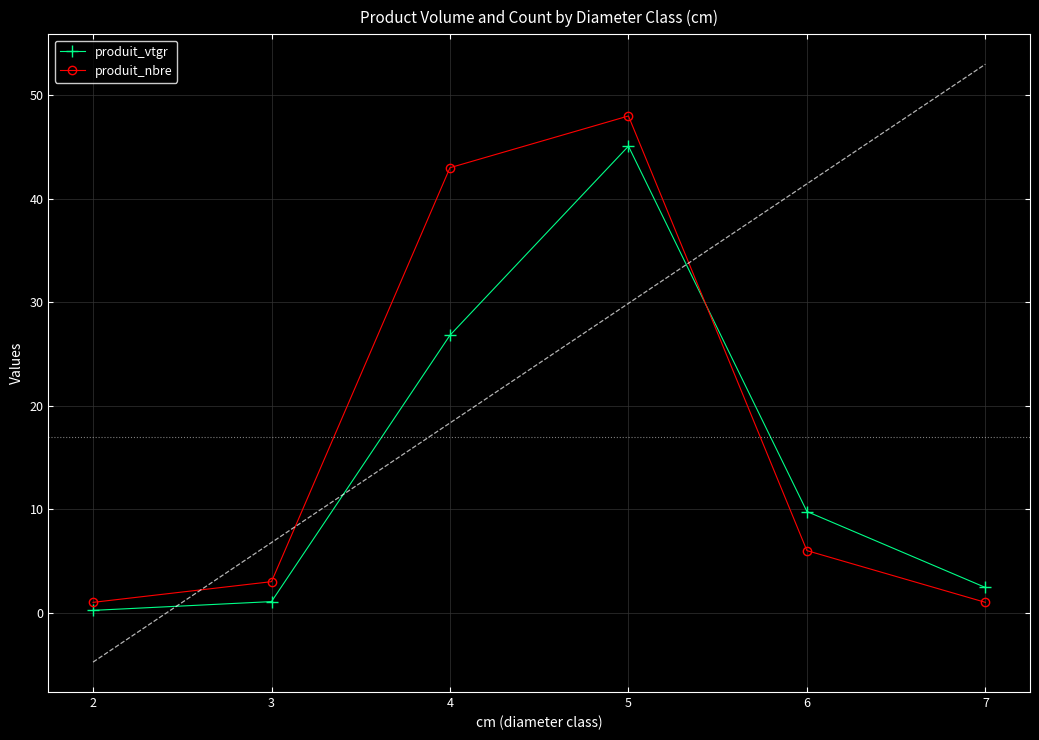

The value of produit_nbre at 5 is 3.3. True or false?

False